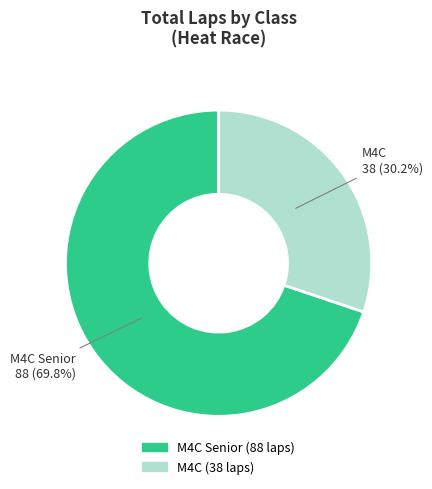

Is there any slice that represents more than half of the pie?

Yes